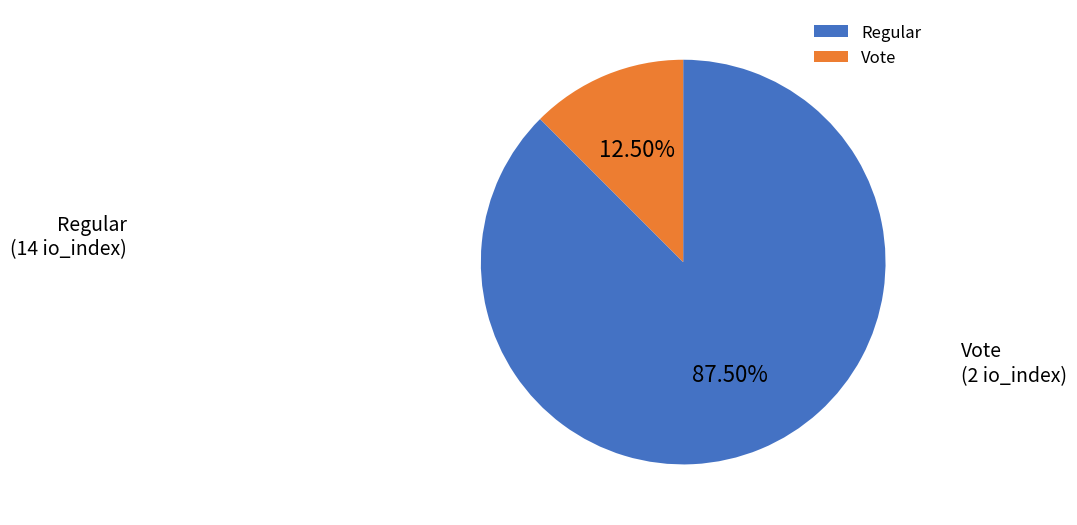

Between Regular and Vote, which is larger?

Regular